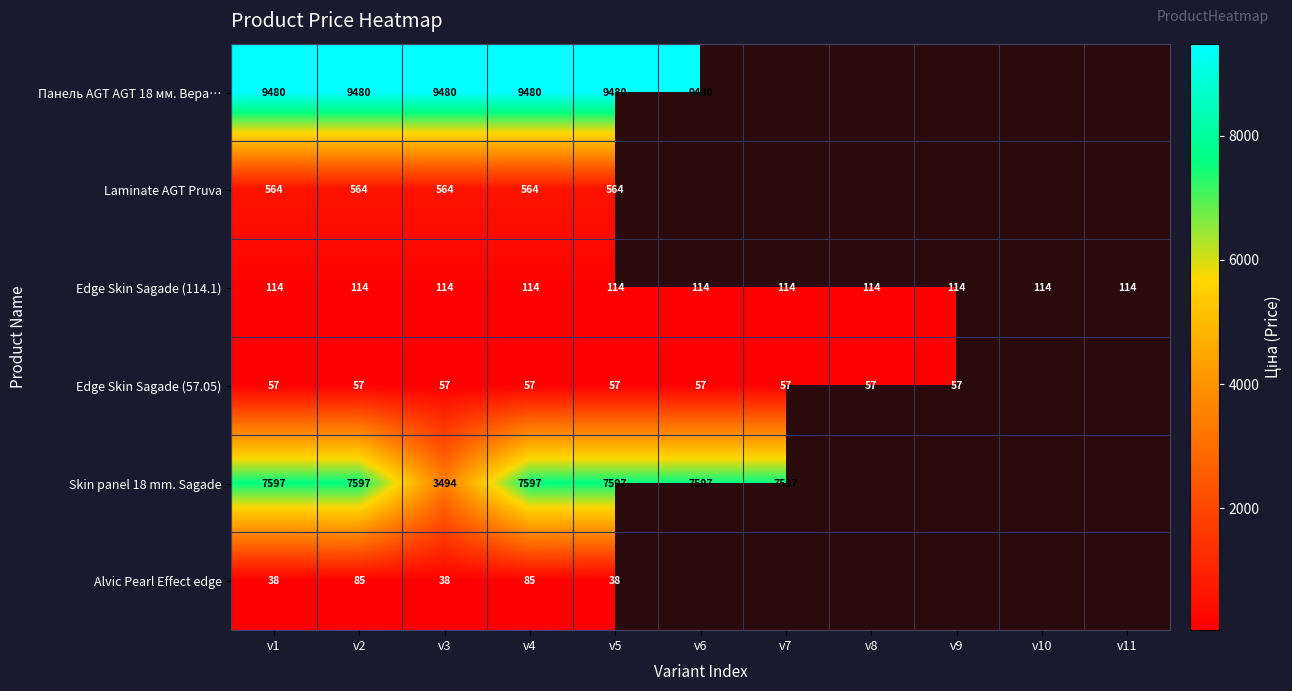

What is the greatest value displayed?

9480.1